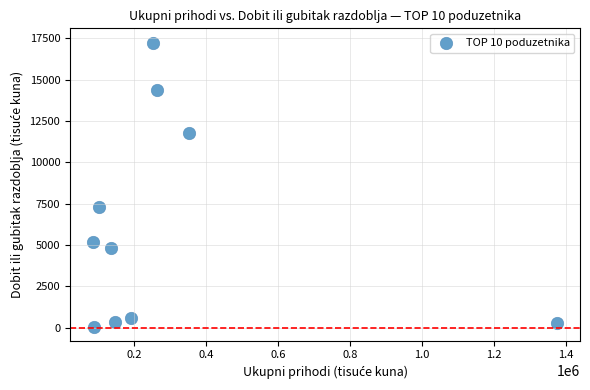

What Y value in the scatter plot is closest to 8655?

7280.3